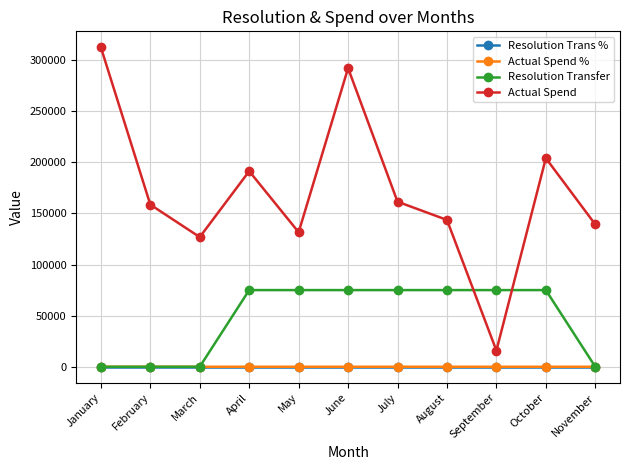

How many data points in Resolution Transfer are less than 75000?

4